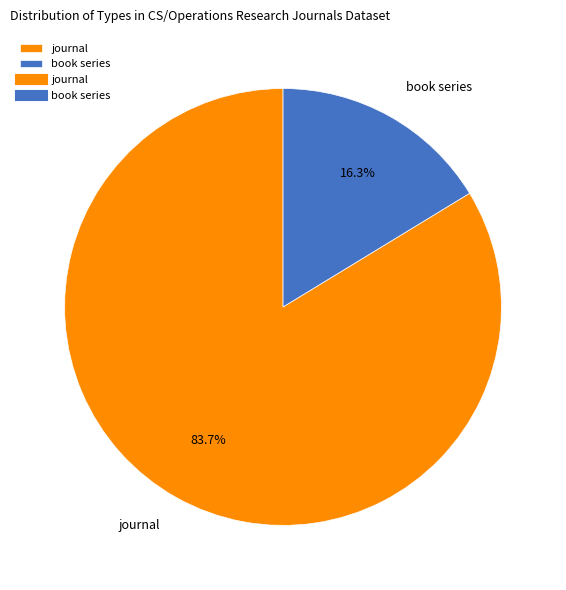

To the nearest percent, what percentage of the pie is journal?

84%